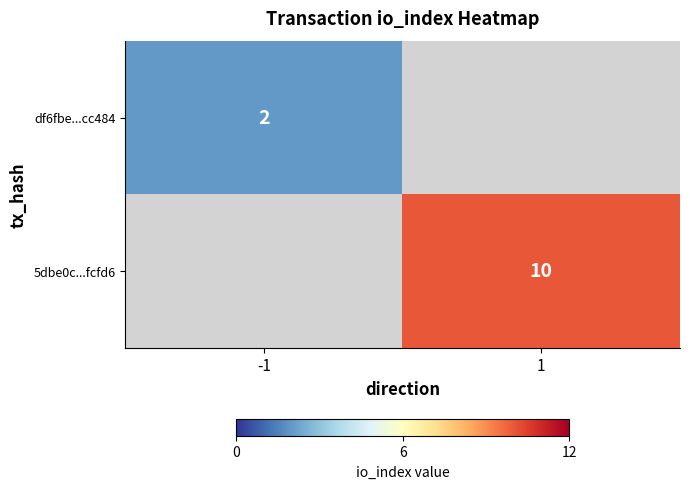

At how many categories does at least one series exceed 7?

1